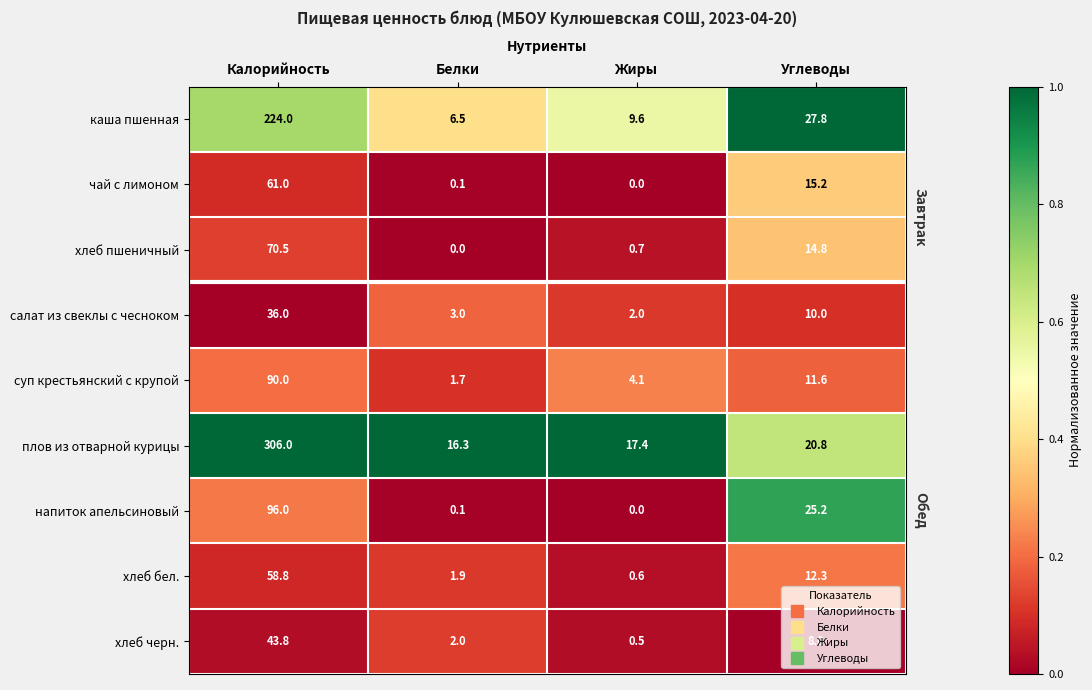

At Углеводы, list the series in order from largest to smallest.

каша пшенная, напиток апельсиновый, плов из отварной курицы, чай с лимоном, хлеб пшеничный, хлеб бел., суп крестьянский с крупой, салат из свеклы с чесноком, хлеб черн.